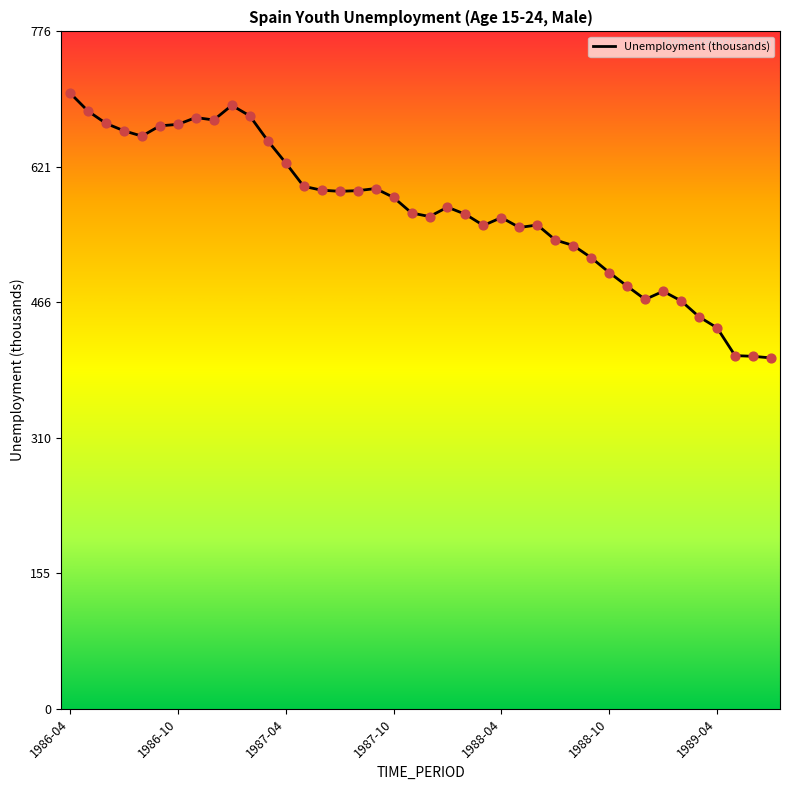

What is the difference between the maximum and minimum values?

303.8